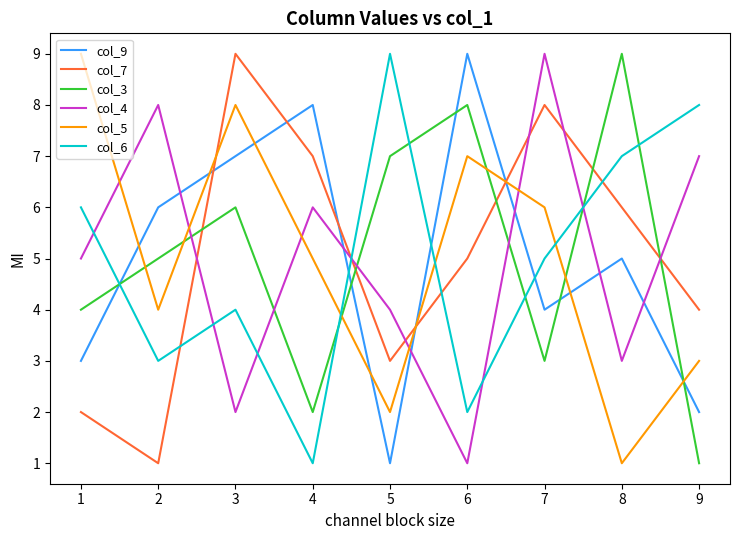

Which series changed the most between 2 and 7?

col_7